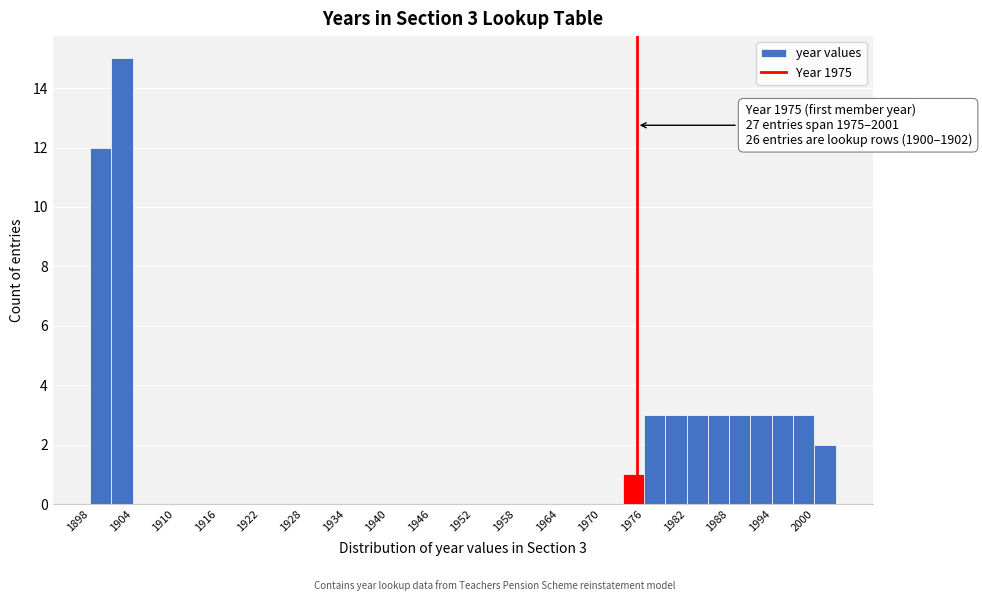

Read against the x-axis, roughly where is the centre of the tallest bar?

1903